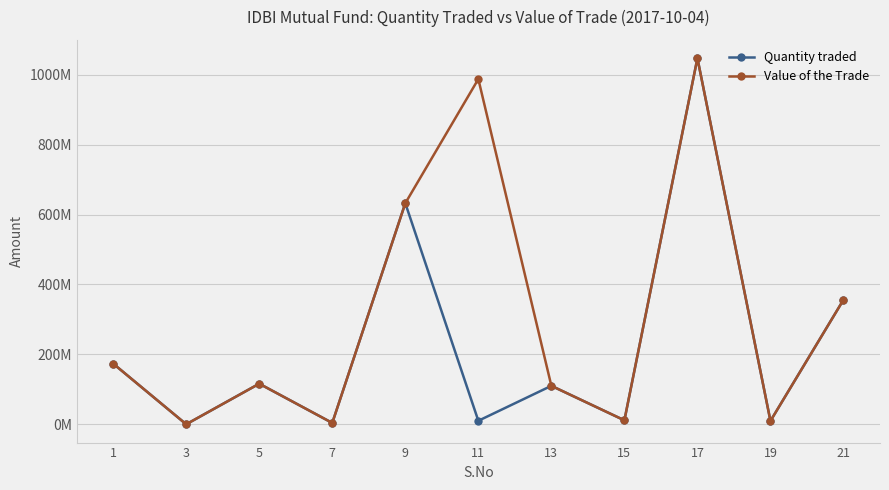

Reading left to right, transcribe all the data shown in this chart.

Quantity traded: 1=173501816.0	3=5981.0	5=116086546.0	7=3856000.0	9=632344695.0	11=10000000.0	13=109991999.0	15=11330708.0	17=1047129317.0	19=9538438.0	21=356095271.0
Value of the Trade: 1=173474406.5	3=5980.1	5=116068206.8	7=3855390.8	9=632244798.2	11=987437000.0	13=109974622.6	15=11328918.0	17=1046963893.2	19=9536931.1	21=356039015.6